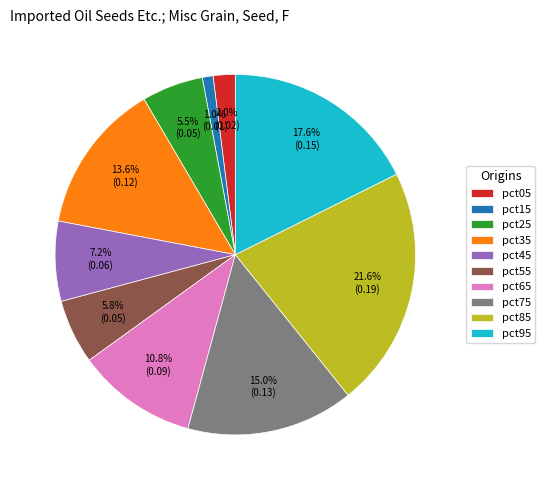

To the nearest percent, what is the difference between the largest and smallest slice percentages?

21%